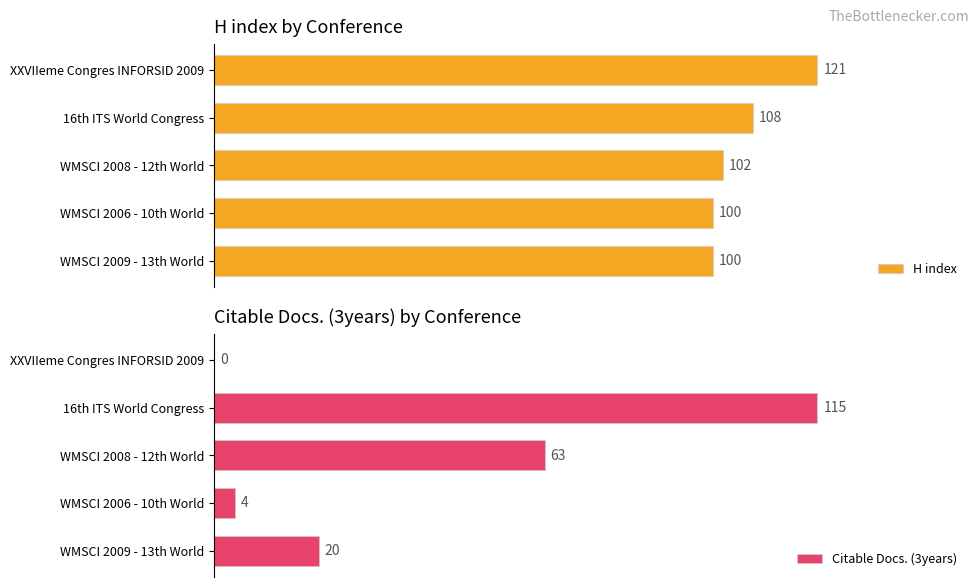

How many bars are there in each group?

2